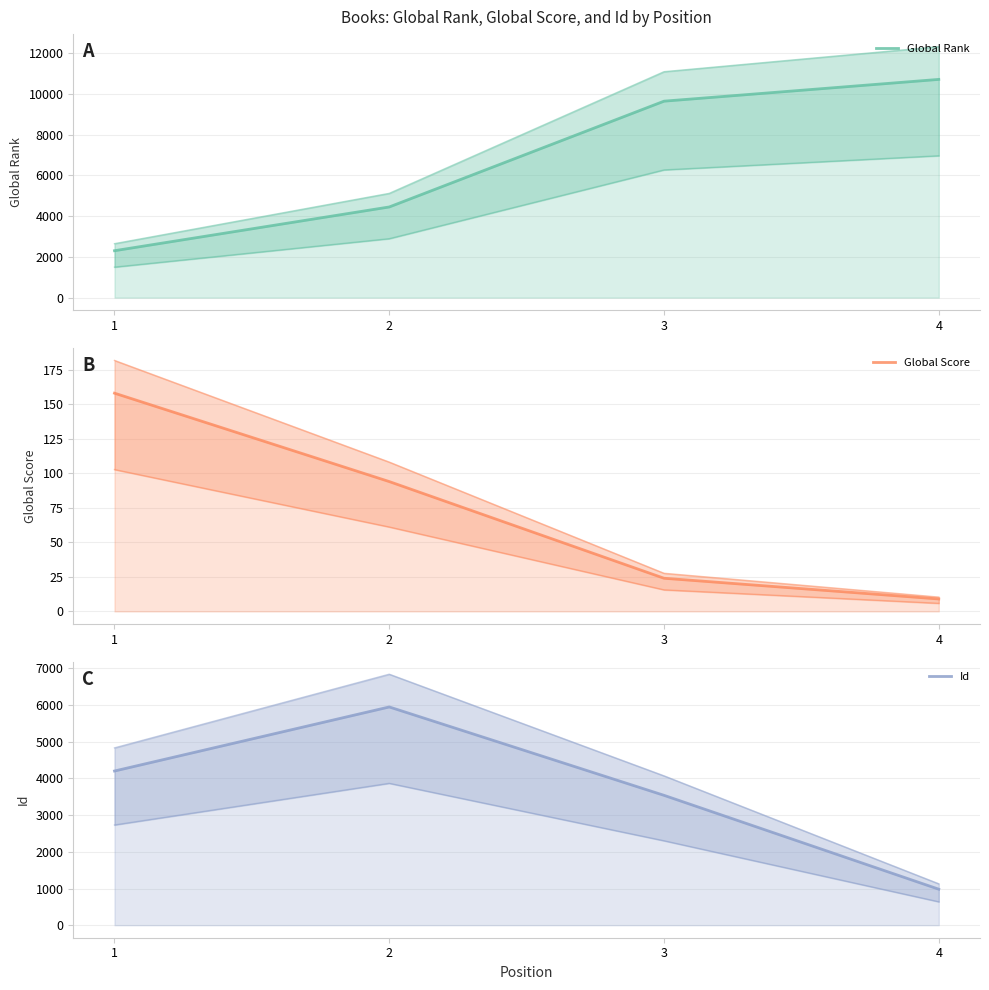

List the labels in order of Id value, smallest first.

4, 3, 1, 2